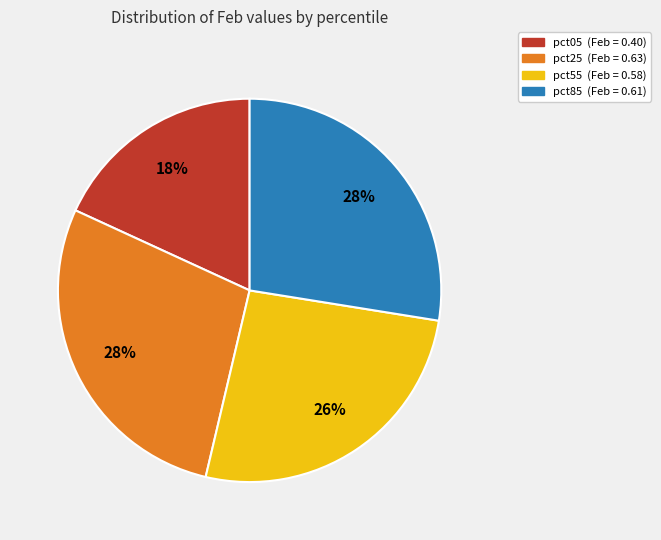

Is there a majority slice in this chart?

No